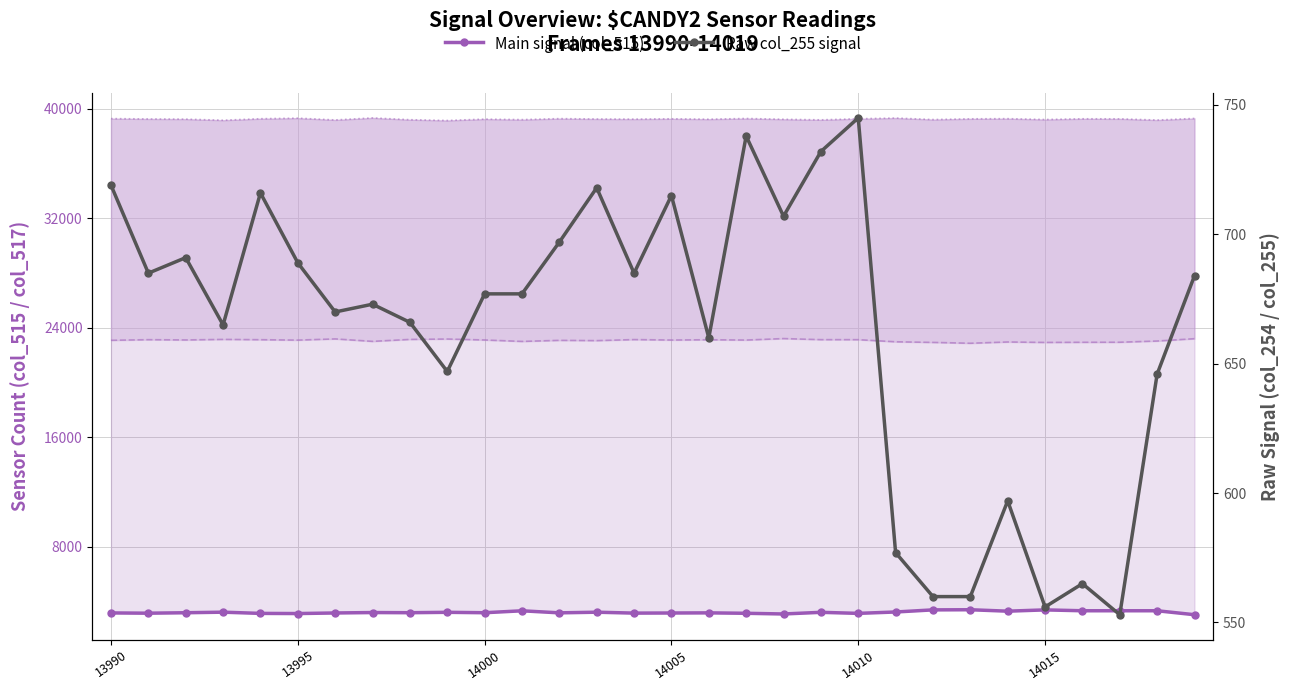

What is the highest value of the Raw col_255 signal series?

745